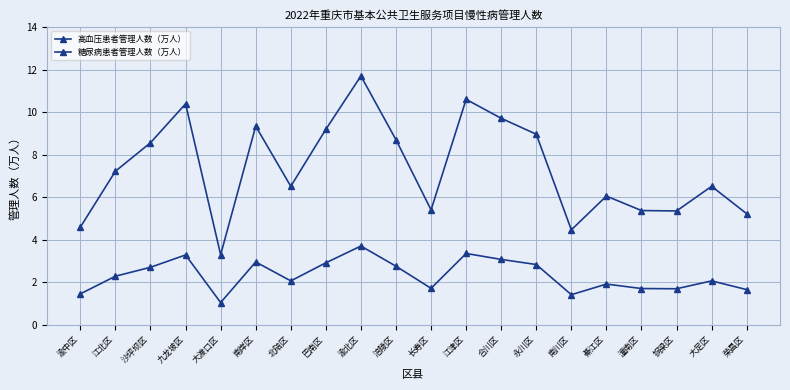

Count the number of categories in the chart.

20